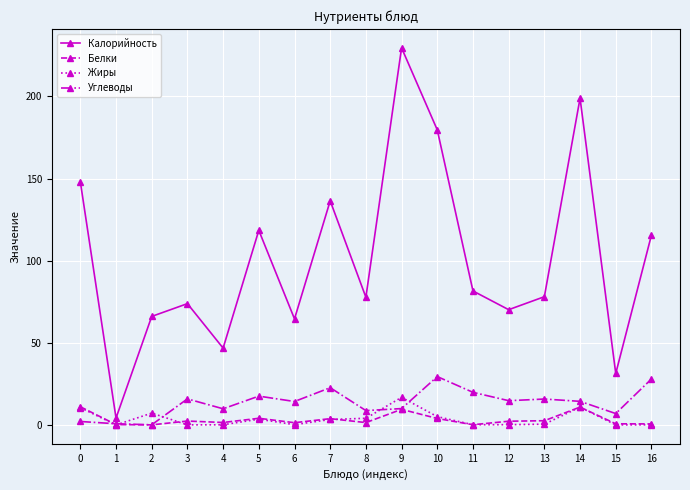

In Калорийность, how many points are lower than both neighbors (excluding endpoints)?

6